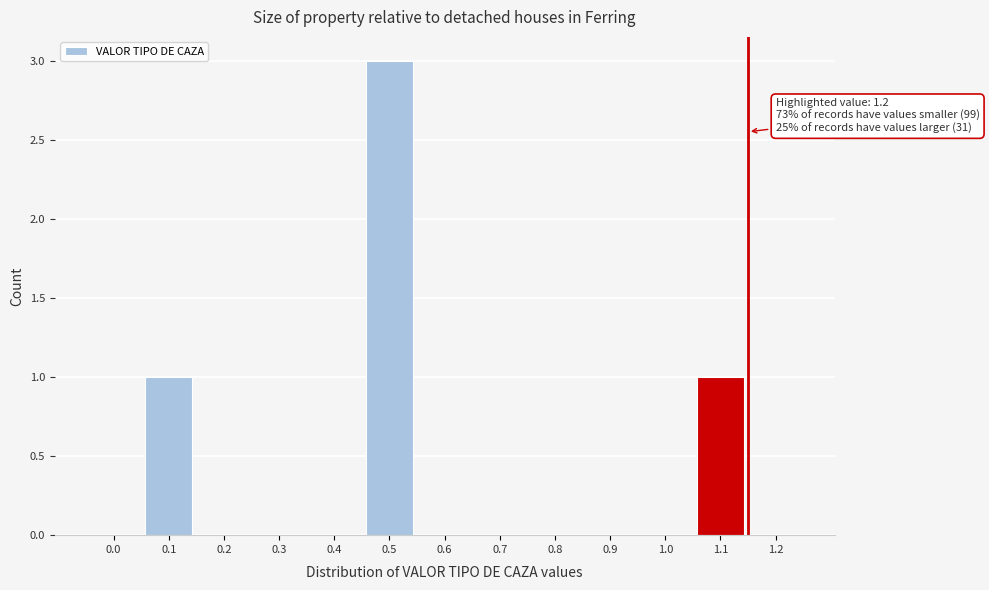

Reading right to left, extract all data points from this chart.

1.2=0	1.1=1	1.0=0	0.9=0	0.8=0	0.7=0	0.6=0	0.5=3	0.4=0	0.3=0	0.2=0	0.1=1	0.0=0